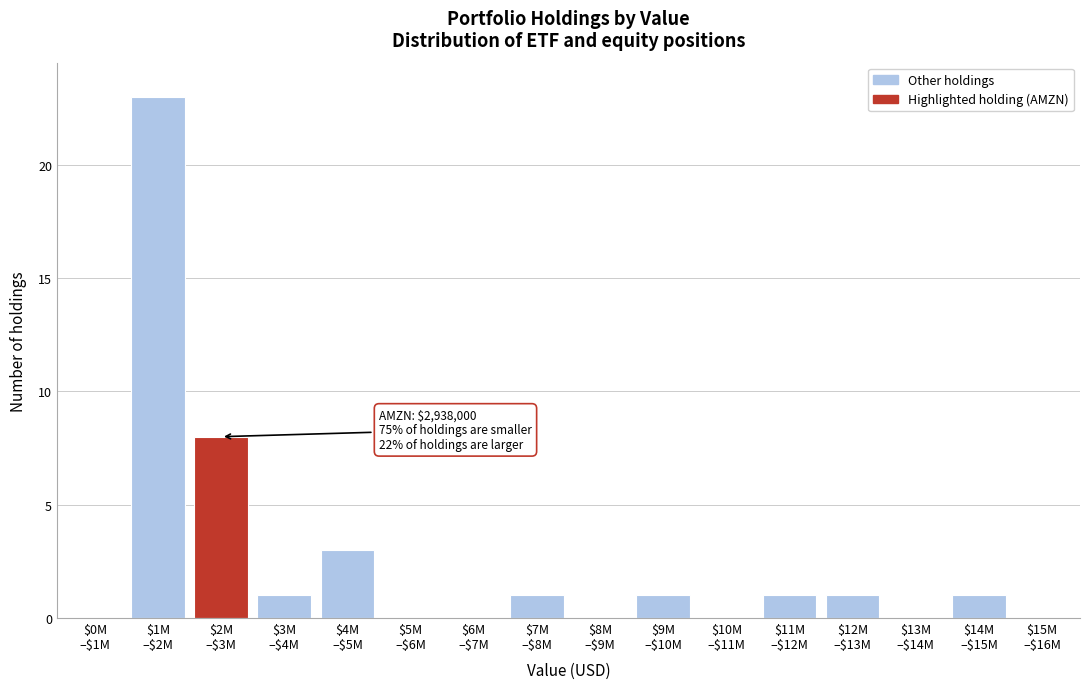

What is the greatest value displayed?

23